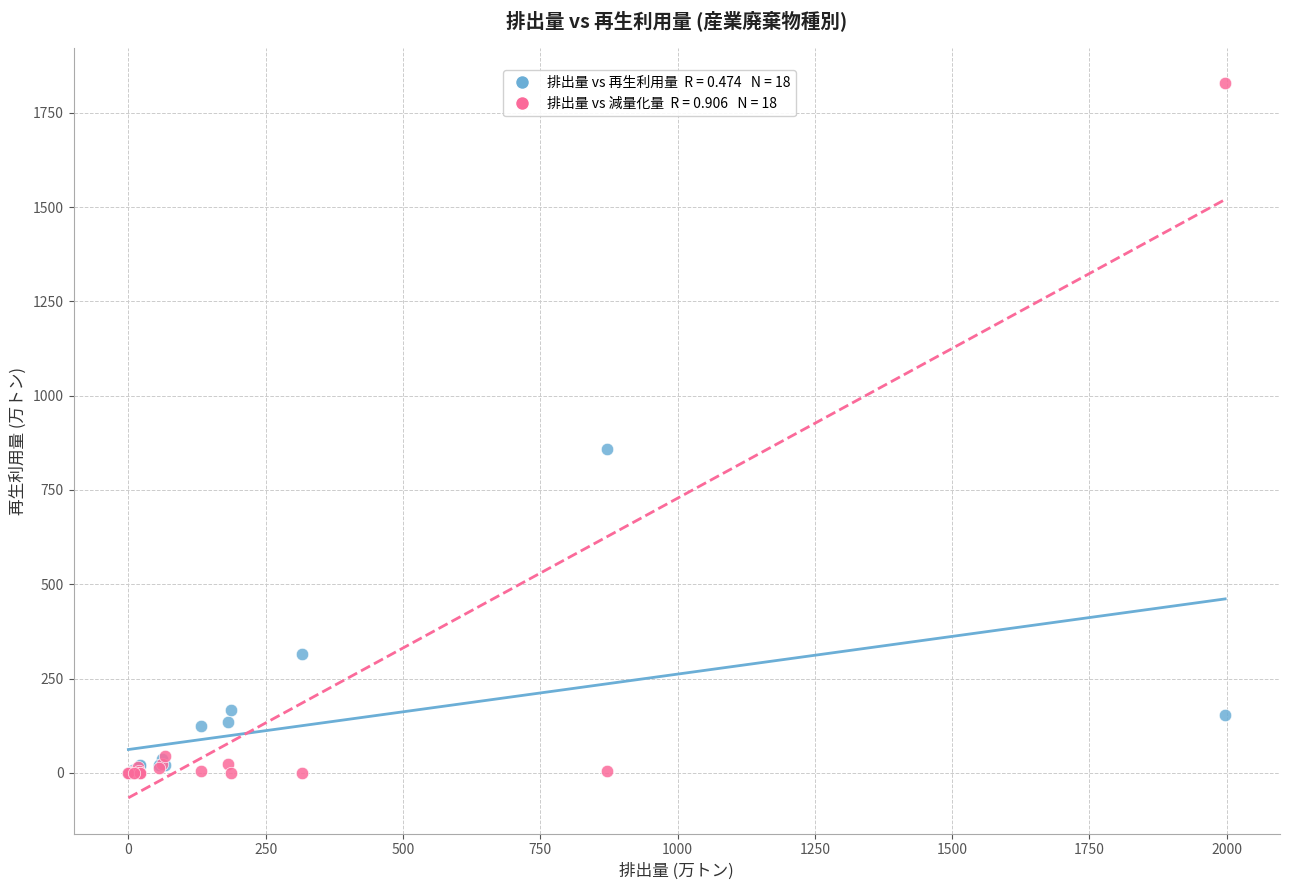

Across all series, what Y value is closest to 914?

858.8